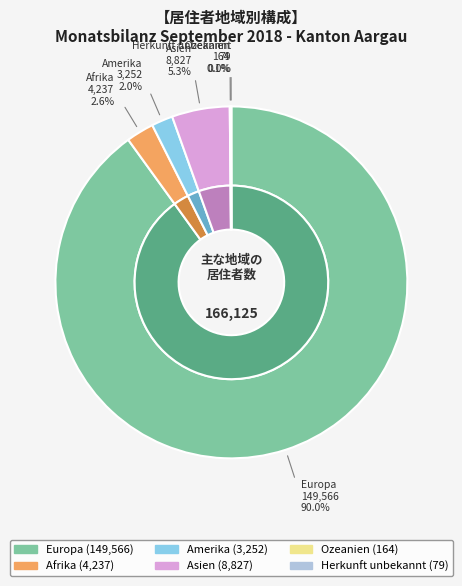

Which has a higher value, Amerika or Ozeanien?

Amerika